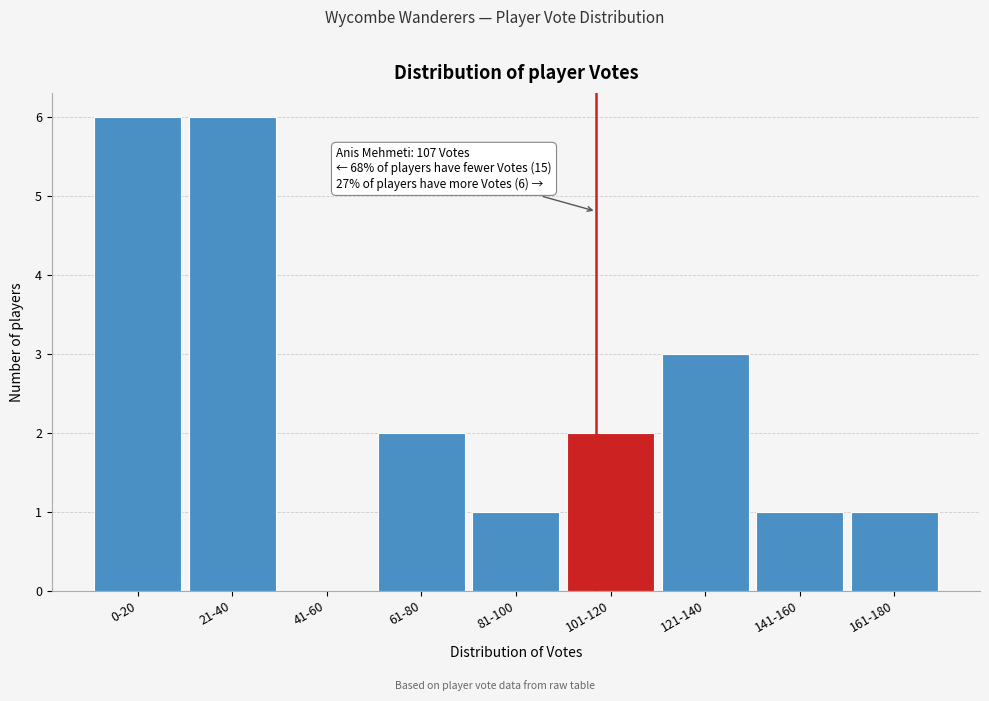

Reading right to left, transcribe all the data shown in this chart.

161-180=1	141-160=1	121-140=3	101-120=2	81-100=1	61-80=2	41-60=0	21-40=6	0-20=6